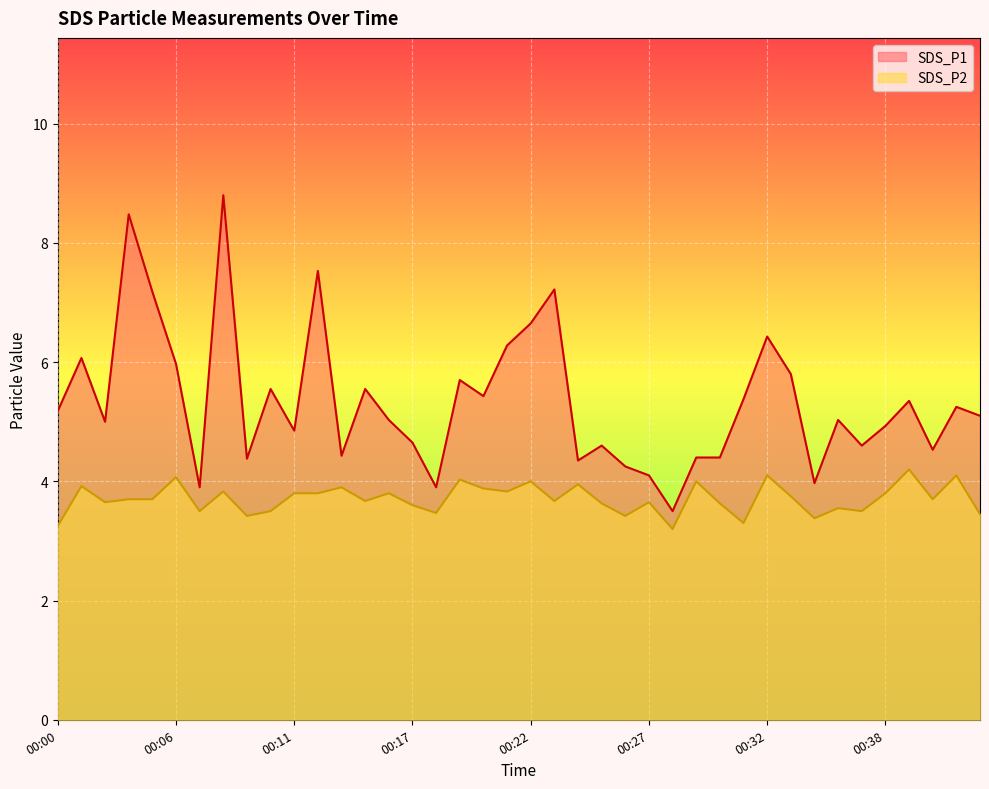

What is the sum of the SDS_P2 values at 00:14 and 00:13?

7.6